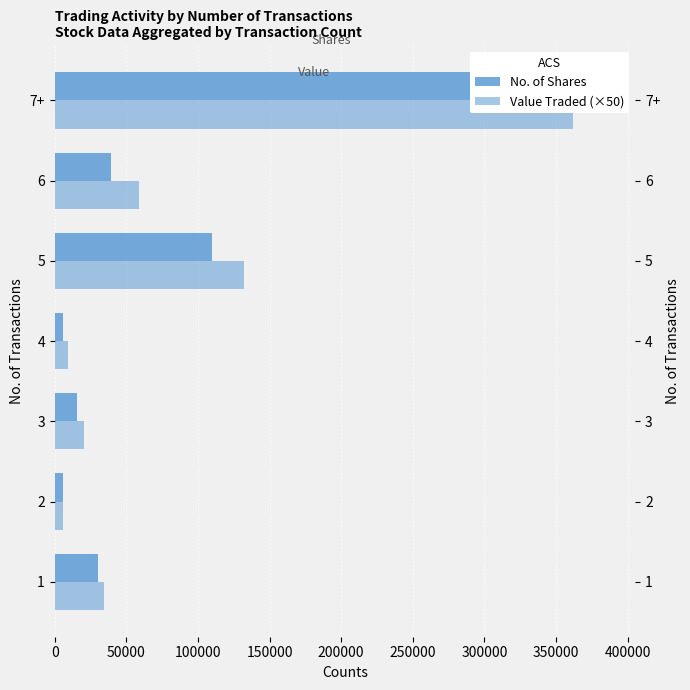

What is the difference between the maximum and minimum values in the No. of Shares series?

380563